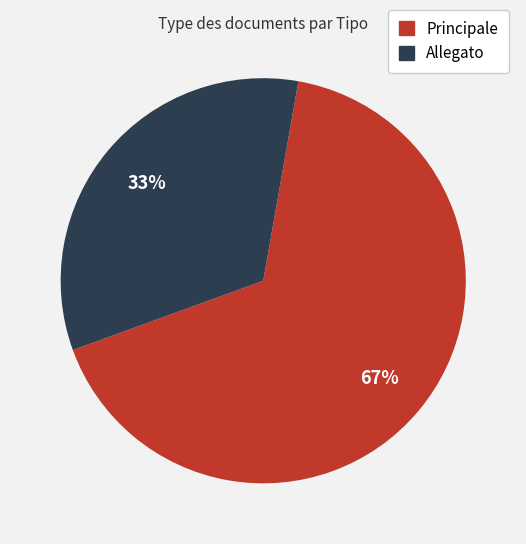

Is it true that Principale is 79% of the pie?

False